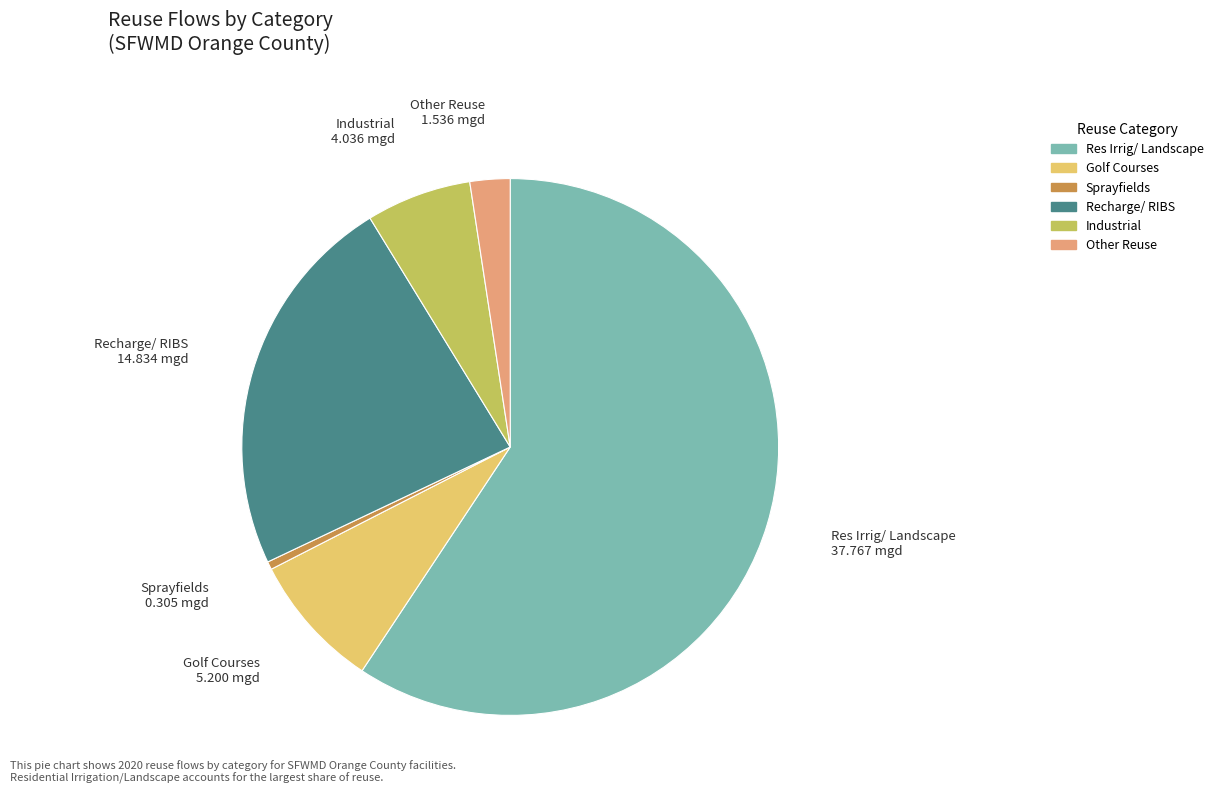

Is there a majority slice in this chart?

Yes